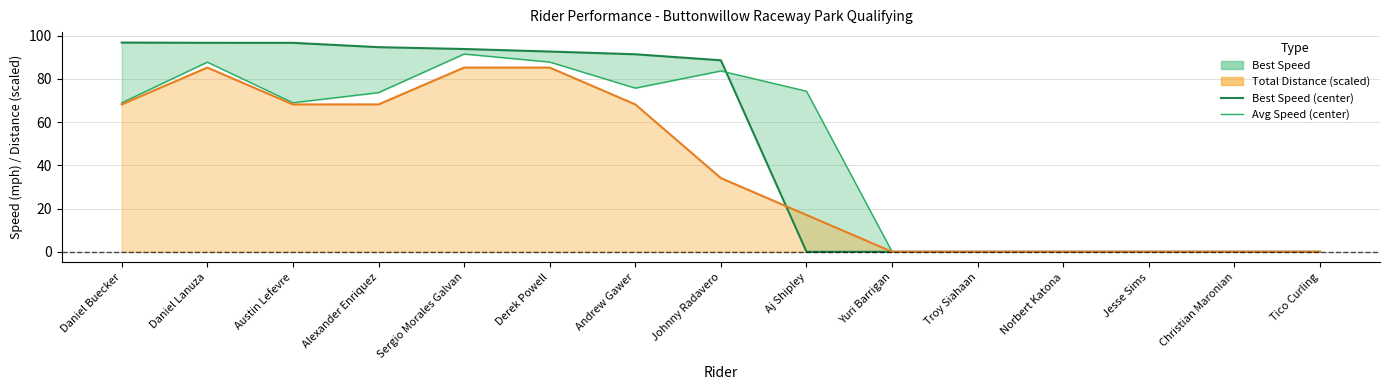

How many values in the Best Speed (center) series exceed 88?

8